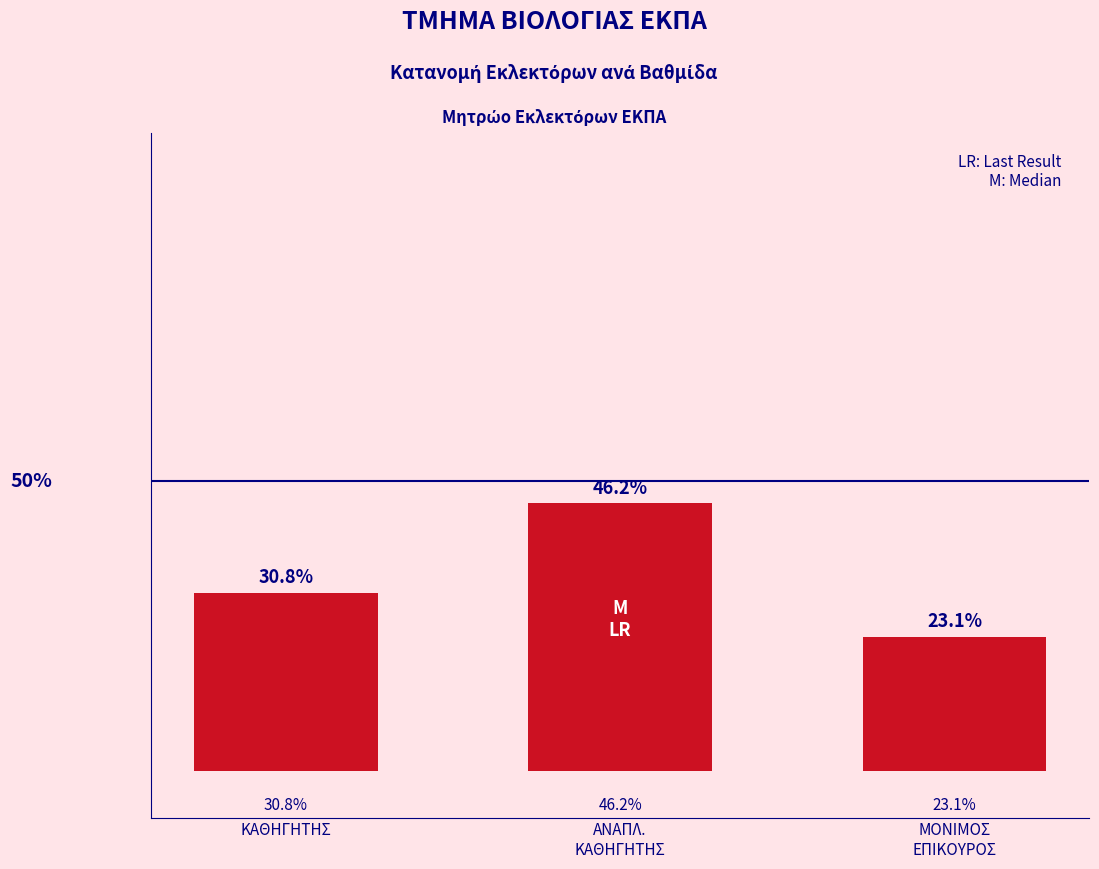

At which label does the data first exceed 30?

ΚΑΘΗΓΗΤΗΣ